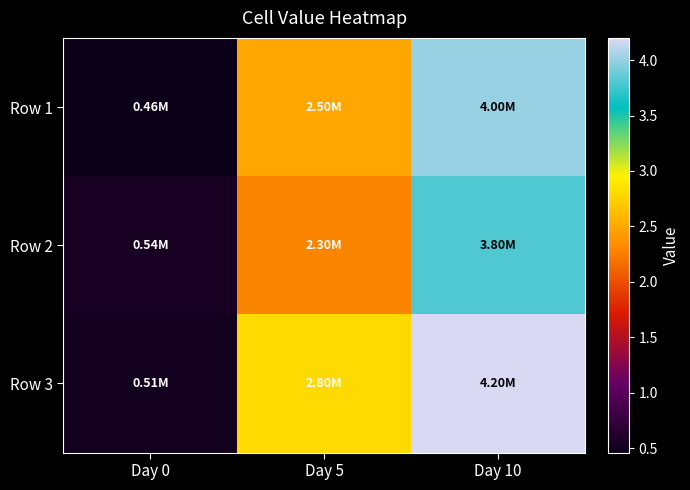

Which category has the highest value across all series?

Day 10